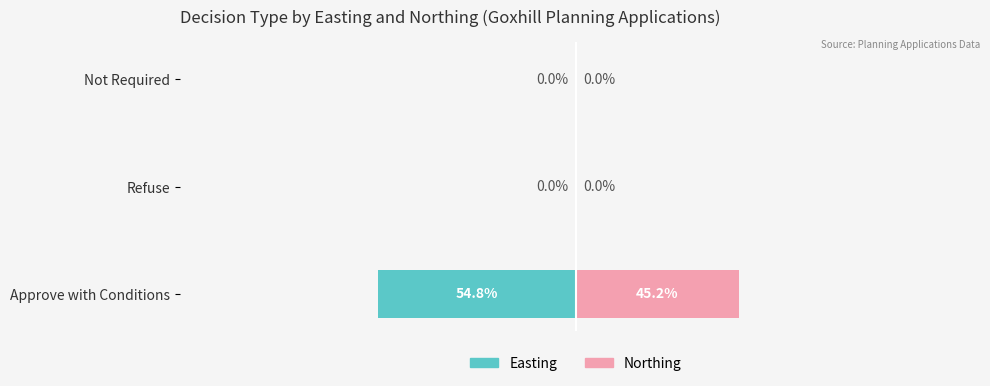

True or false: Easting has a value of 0.0 at Not Required.

True